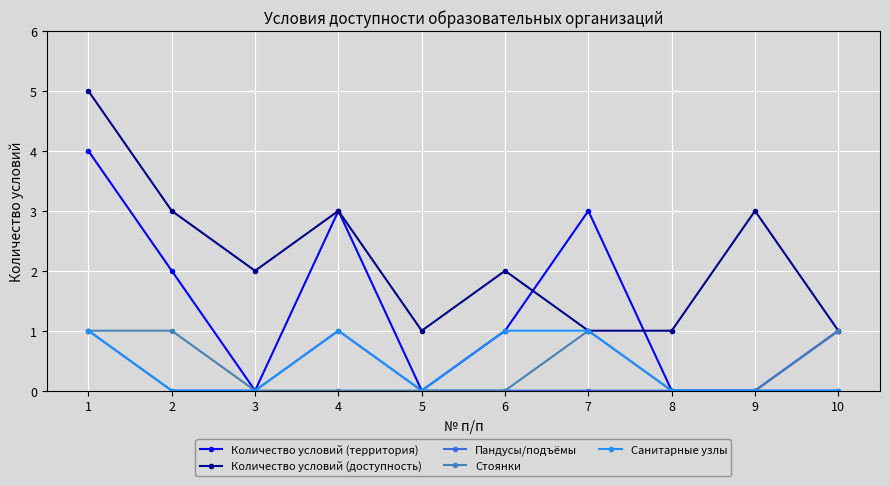

Is it true that Пандусы/подъёмы equals 0 at 4?

False